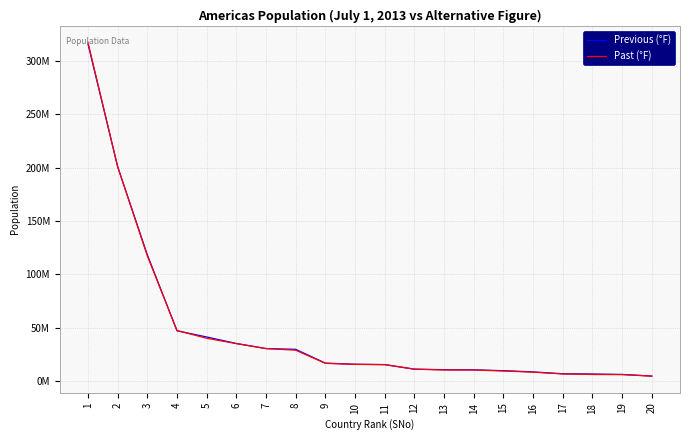

True or false: Previous (°F) has a value of 125938775 at 2.

False